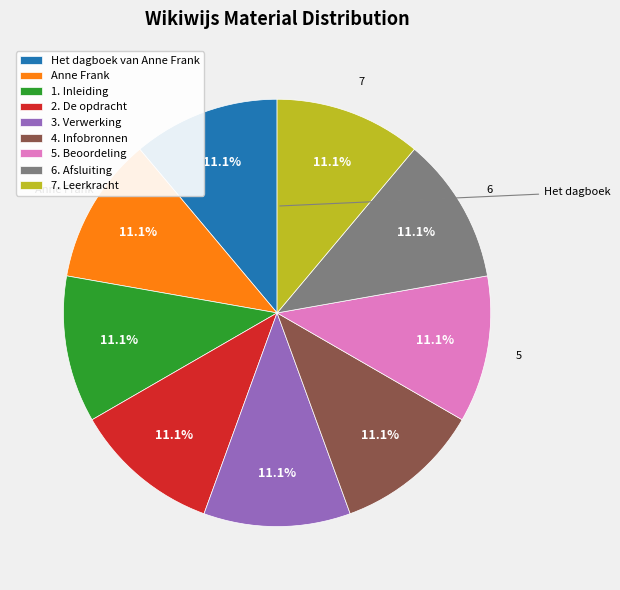

What is the ratio of the value at 1. Inleiding to the value at 5. Beoordeling?

1.0